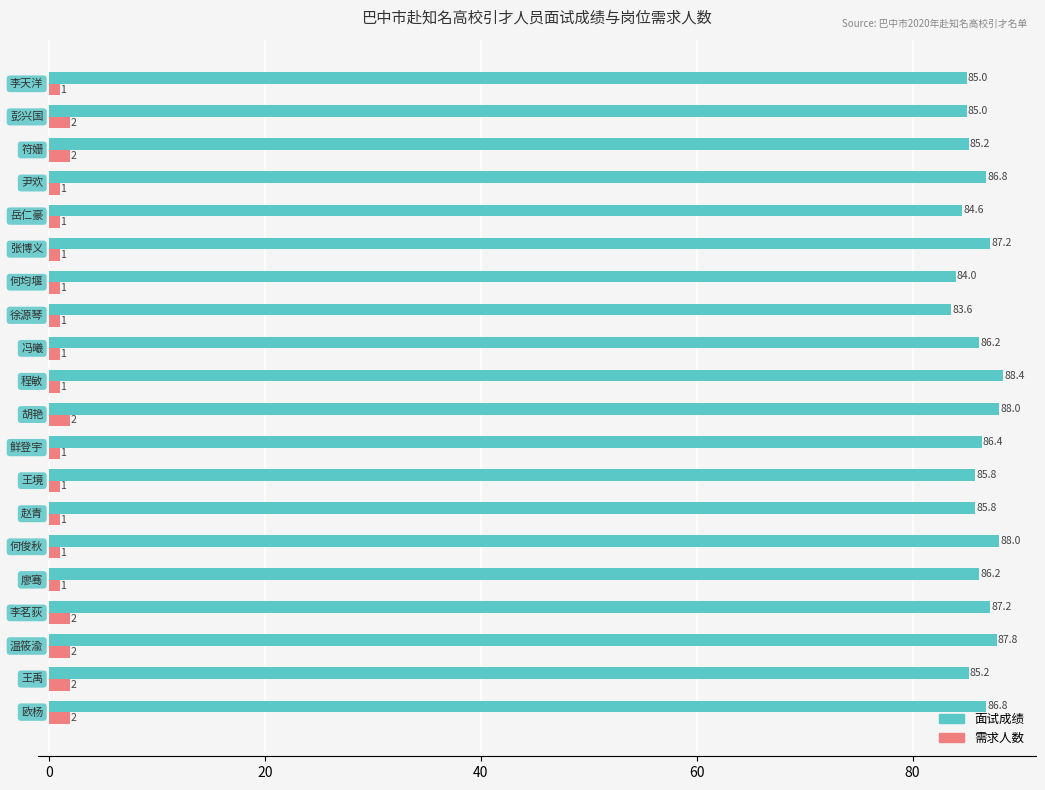

Which series has the widest spread of values?

面试成绩